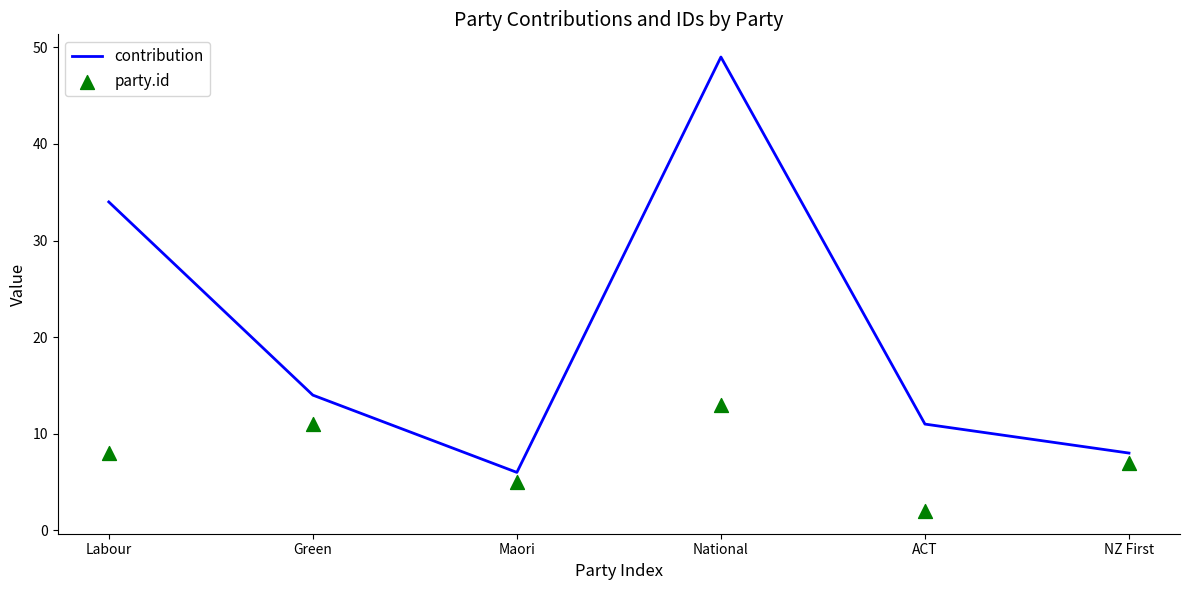

Which series has the largest total across all categories?

contribution